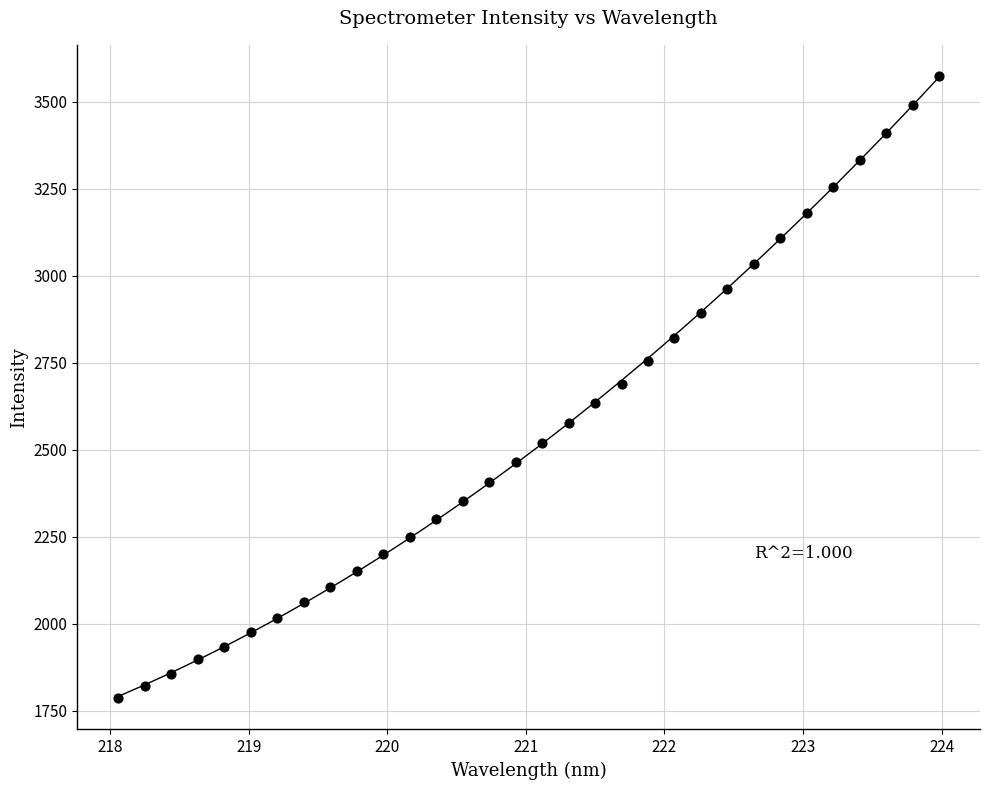

What is the range of Y values (max minus min)?

1788.2